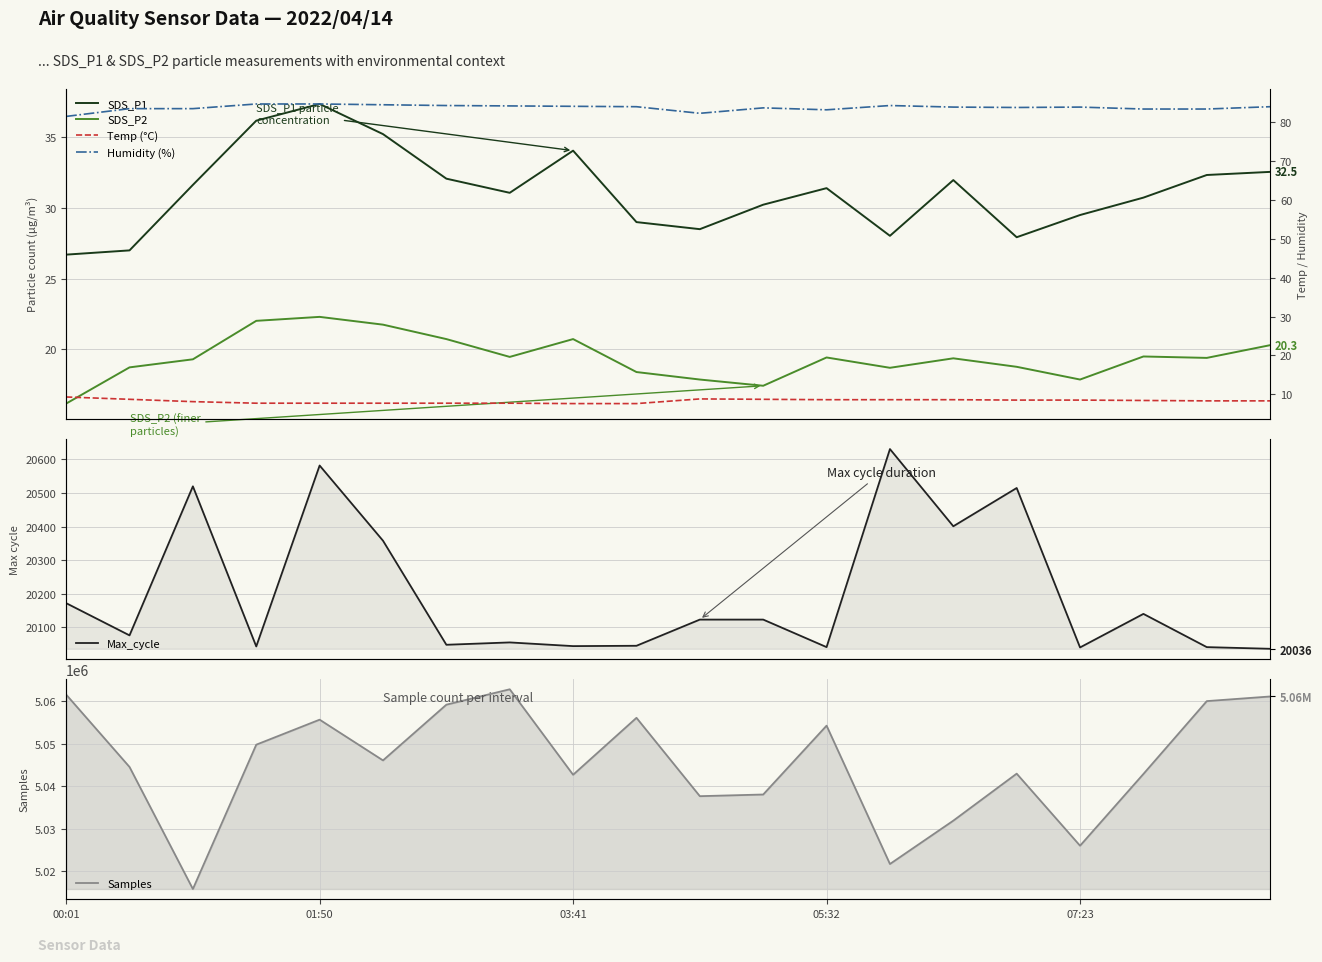

What are all the series names shown in the legend?

SDS_P1, SDS_P2, Max_cycle, Samples, Temp (°C), Humidity (%)